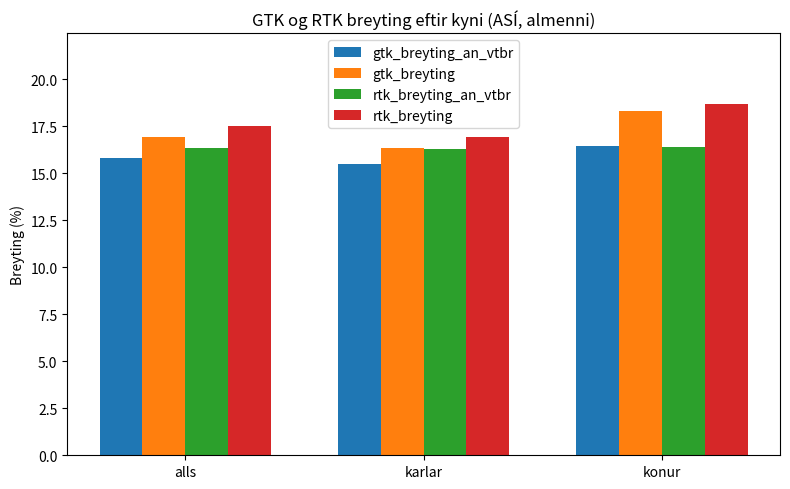

At which category is the sum across all series the highest?

konur